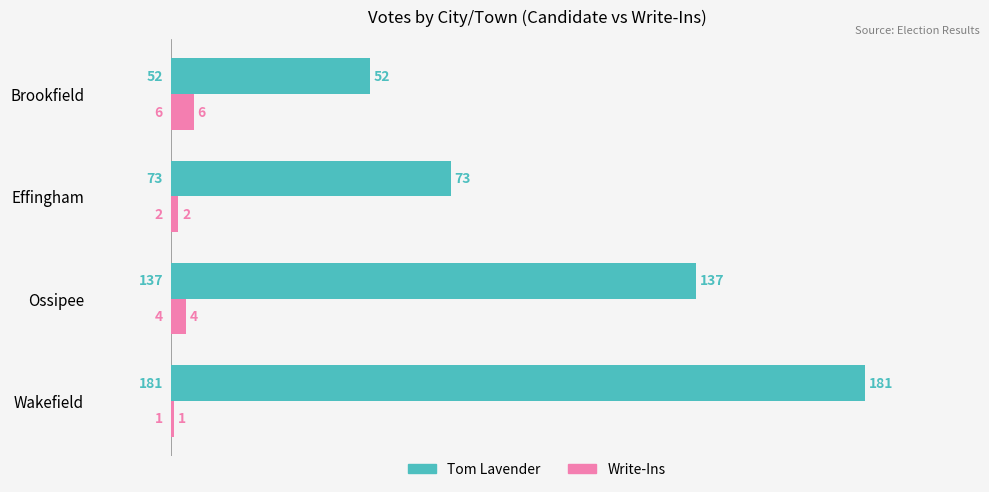

At which category does the chart reach its minimum across all series?

Wakefield